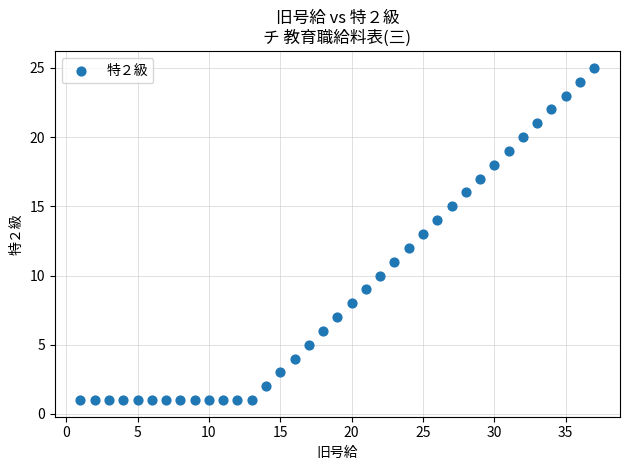

What is the range of Y values (max minus min)?

24